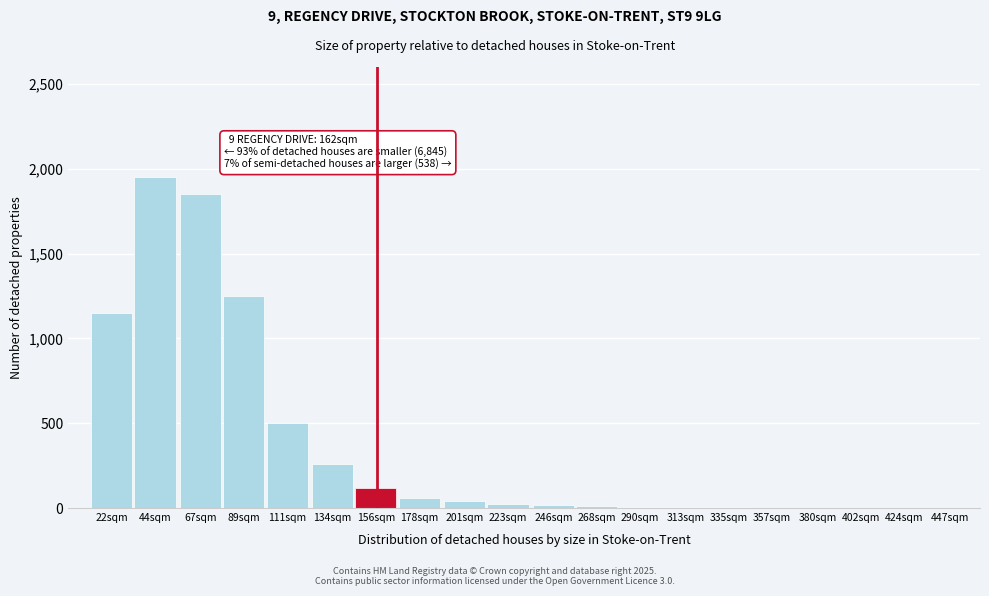

What is the sum of all values?

7256